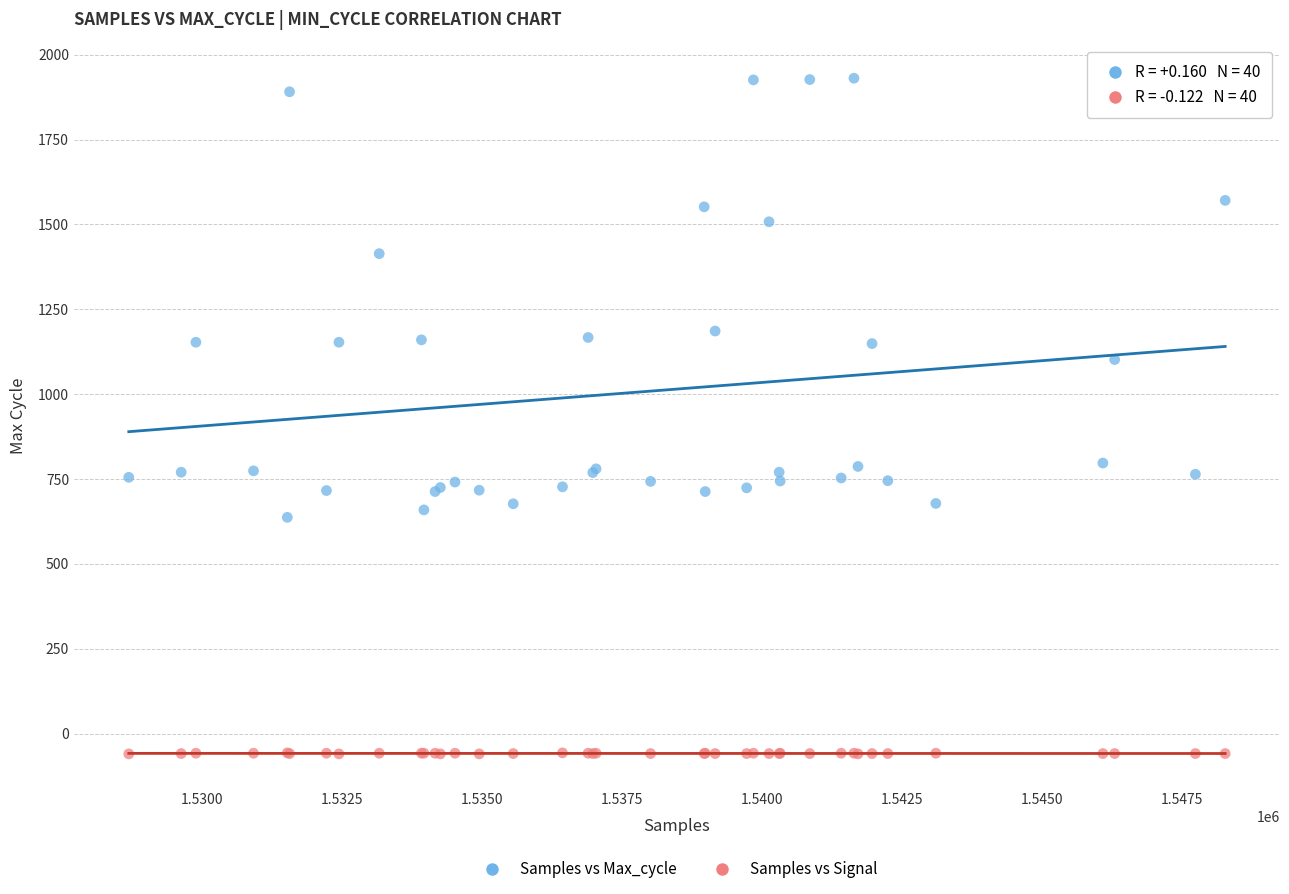

What are all the series names shown in the legend?

Samples vs Max_cycle, Samples vs Signal